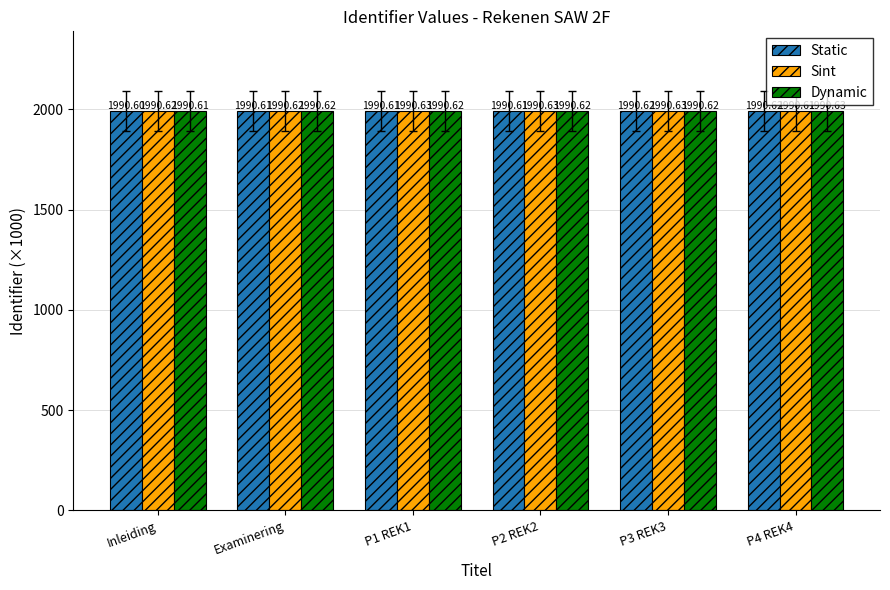

The Sint series shows 1990.6 at P3 REK3. True or false?

True